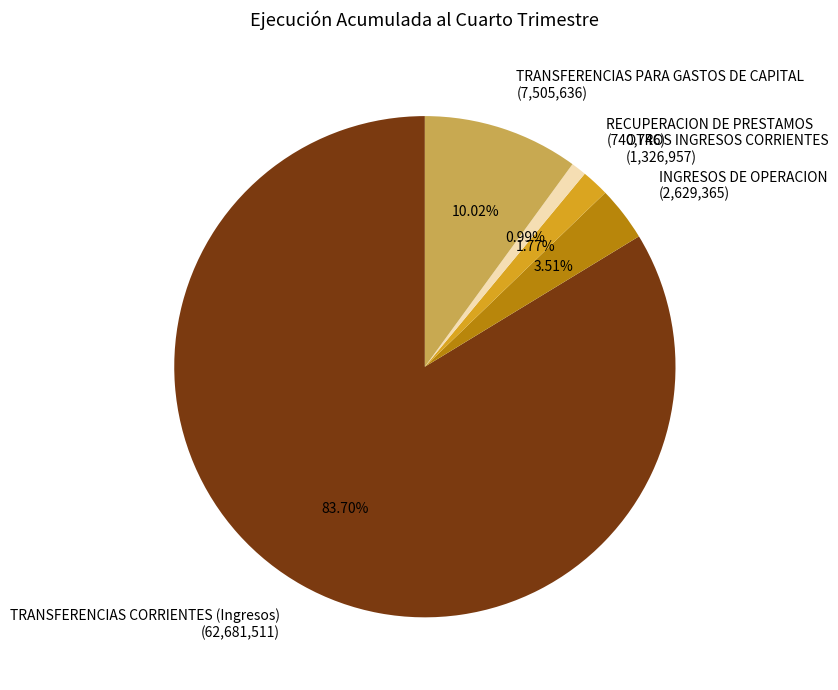

How many slices are in this pie chart?

5